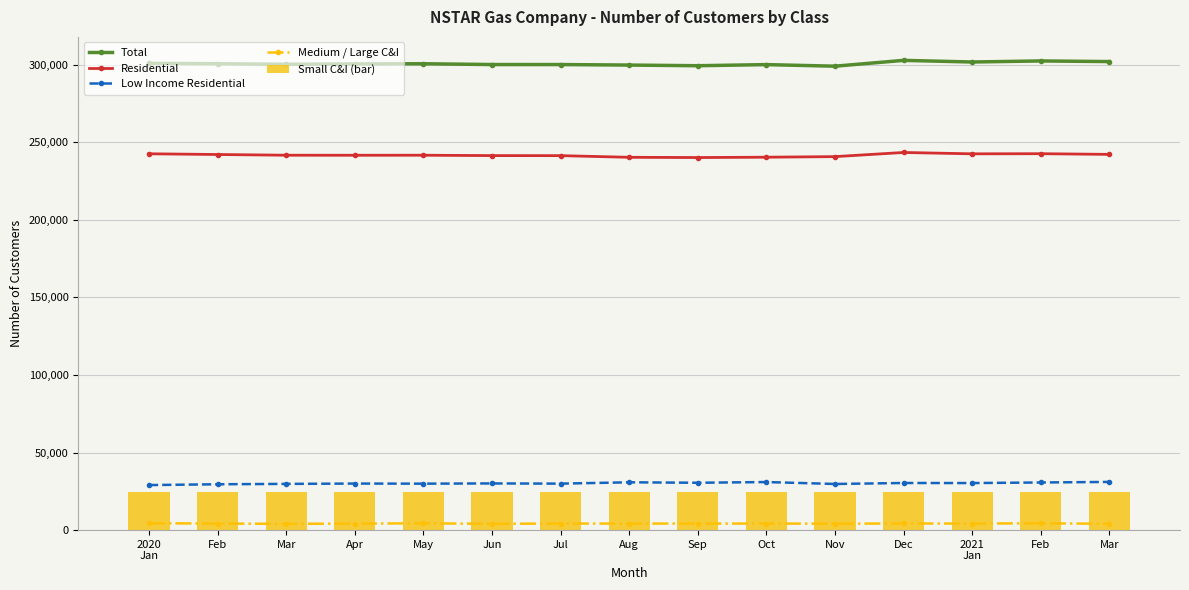

What is the maximum value for Residential?

243424